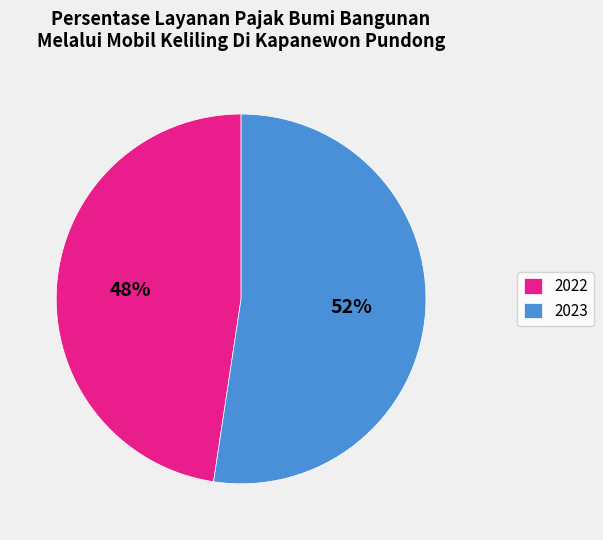

What is the smallest slice in the pie chart?

2022